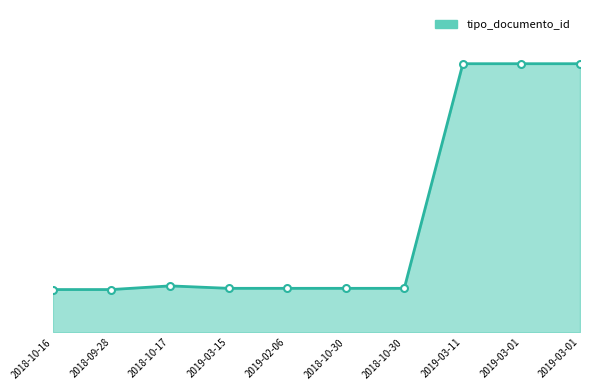

Rank the categories by value from lowest to highest.

2018-10-16, 2018-09-28, 2019-03-15, 2019-02-06, 2018-10-30, 2018-10-30, 2018-10-17, 2019-03-11, 2019-03-01, 2019-03-01